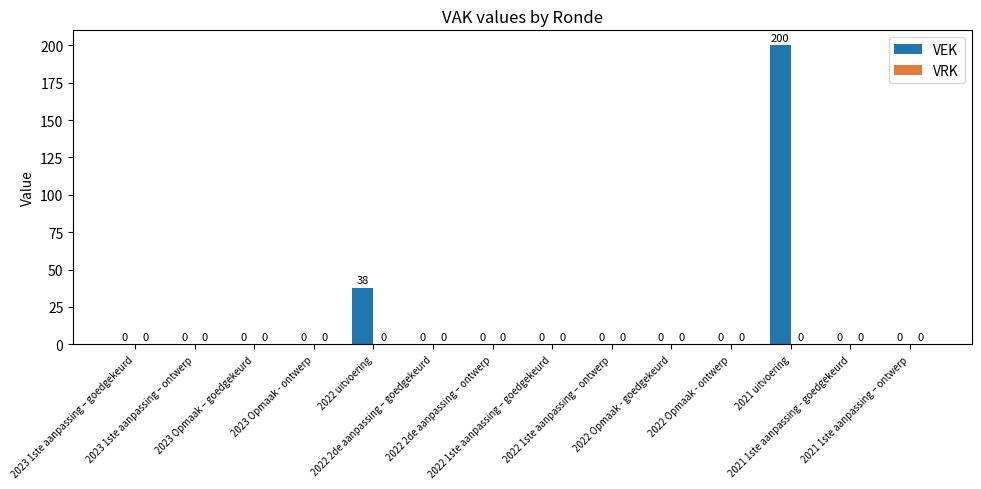

What is the maximum value shown in the chart?

200